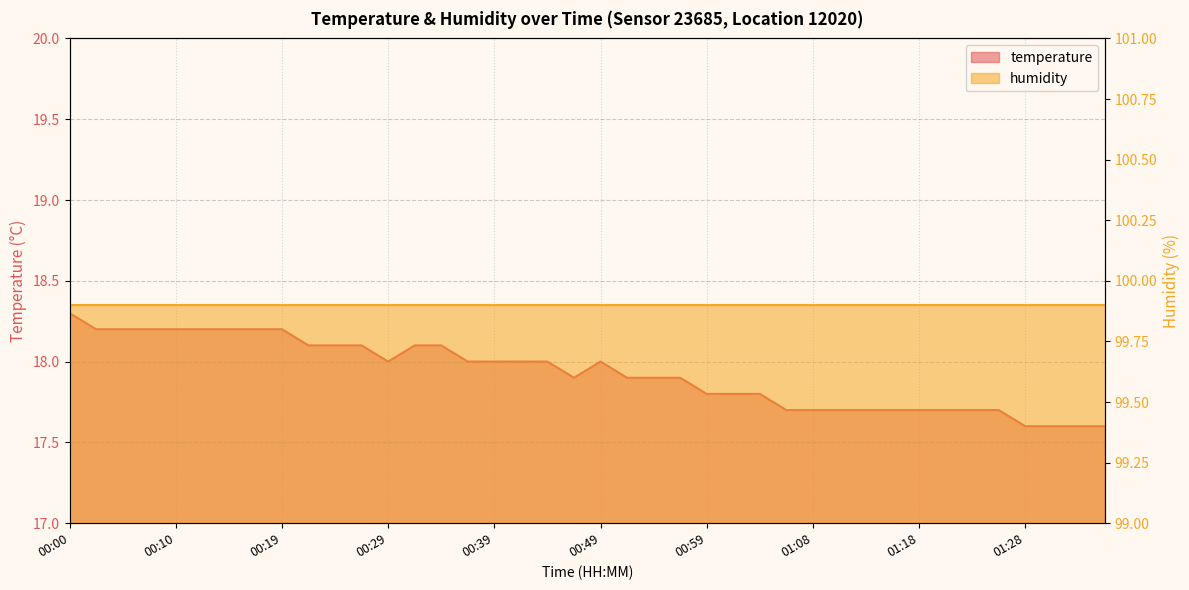

Does the chart display data point markers on the line(s)?

No